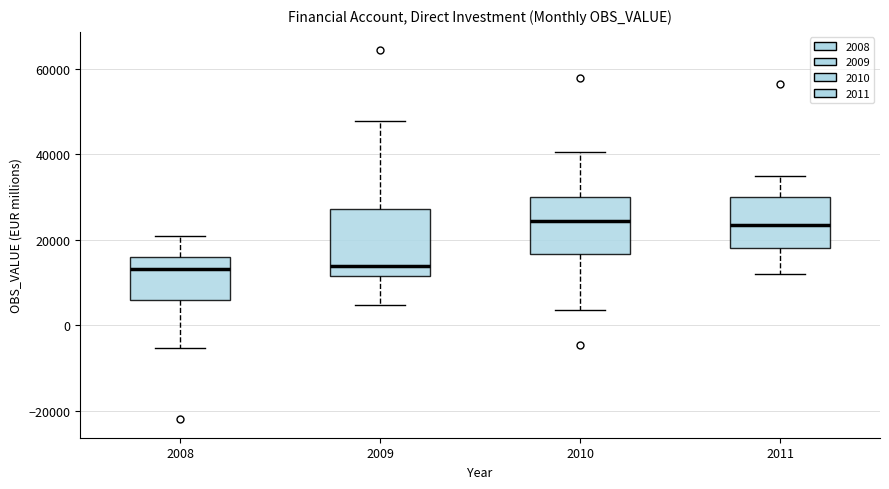

Which box is the tallest, from its lower edge to its upper edge?

2009